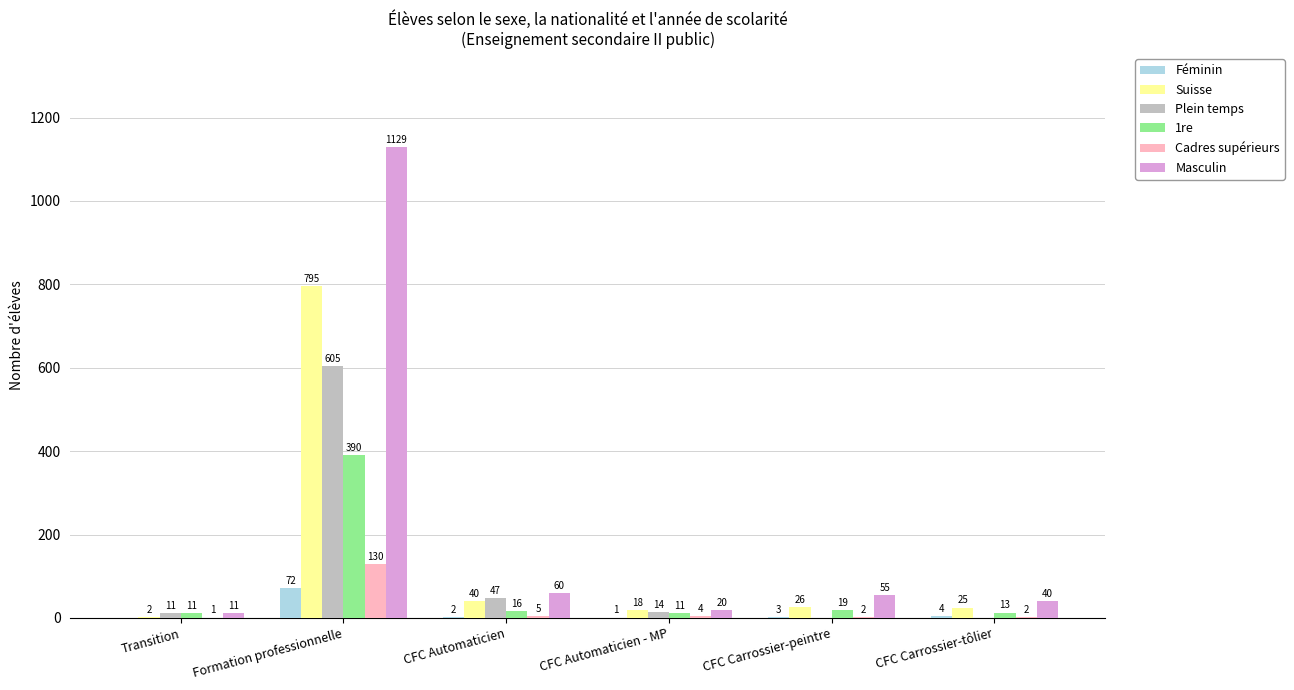

Are the bars horizontal?

No